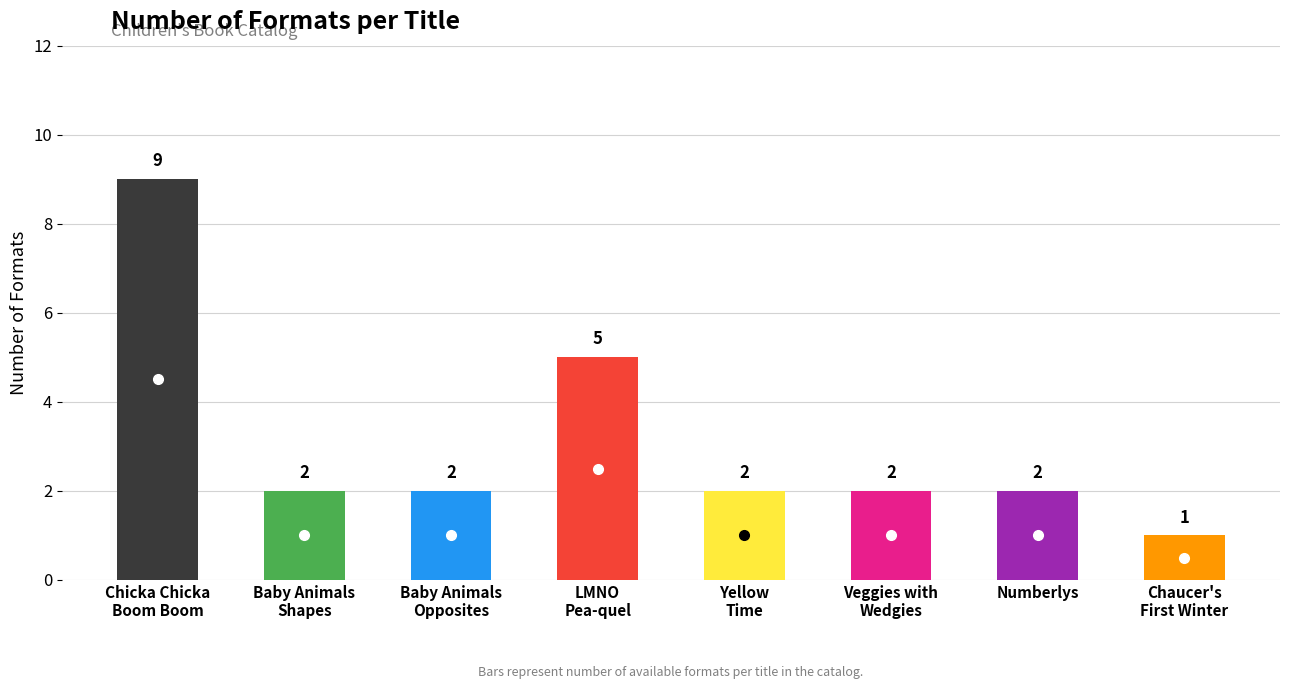

The chart shows a value of 3 at Numberlys. True or false?

False